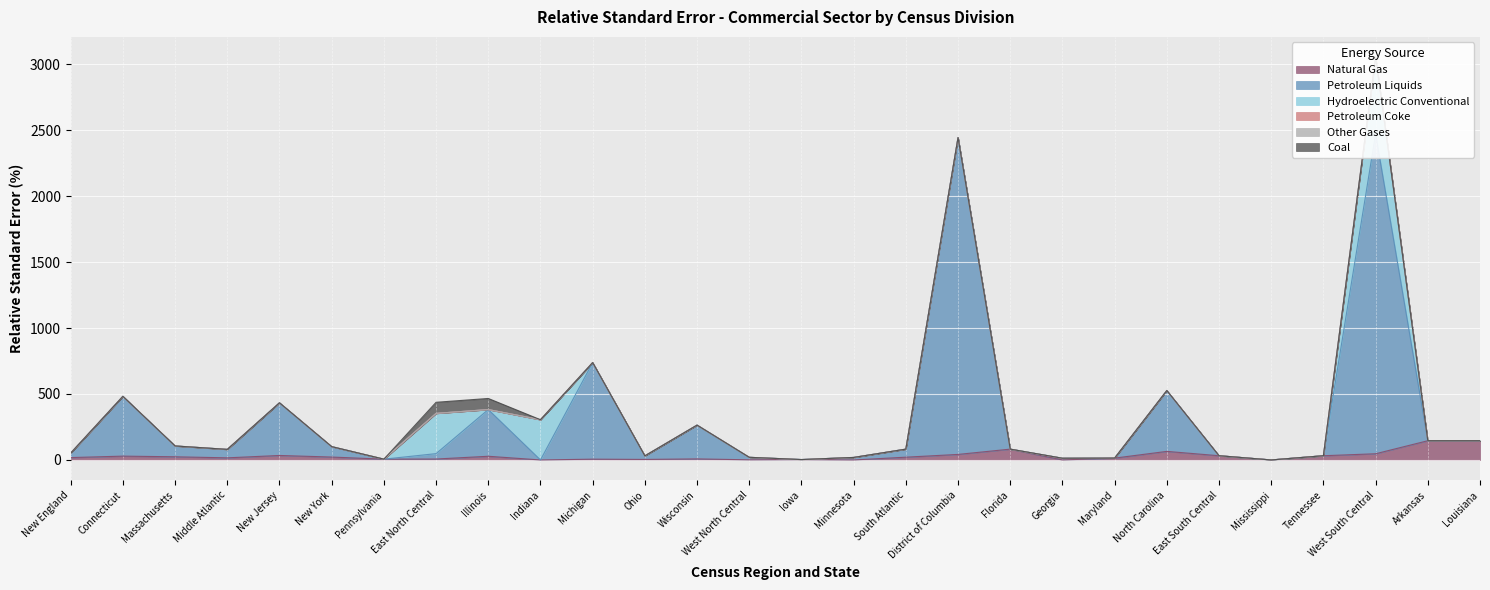

True or false: Other Gases and Petroleum Liquids intersect in this chart.

False